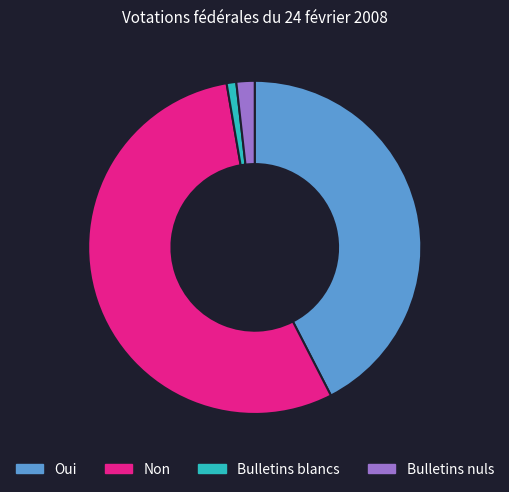

Is it true that Oui is 32% of the pie?

False